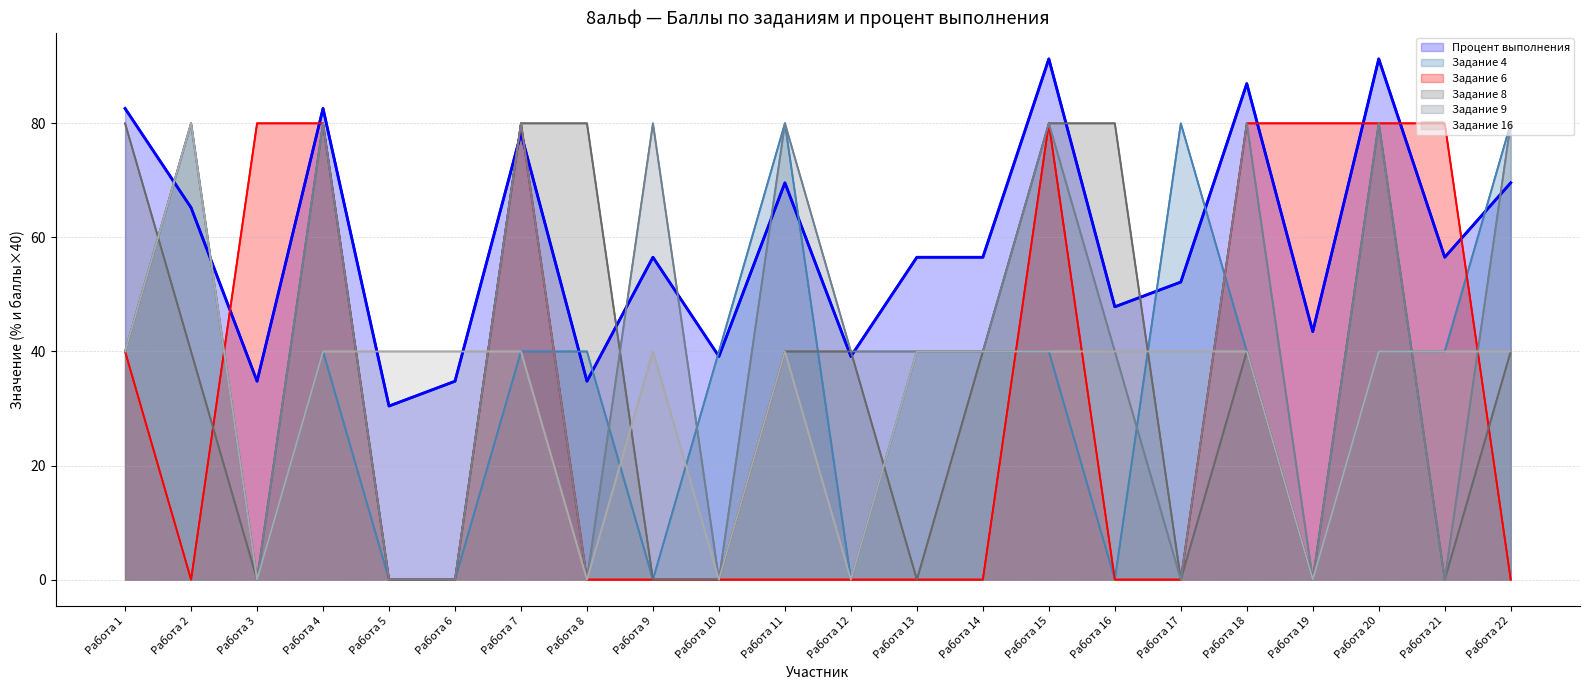

What is the difference between the Задание 16 values at Работа 5 and Работа 2?

40.0